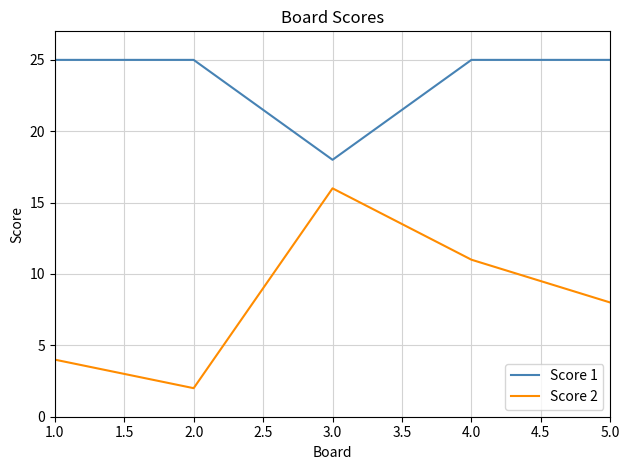

Reading right to left, what are all the values shown in this chart?

Score 1: 25	25	18	25	25
Score 2: 8	11	16	2	4